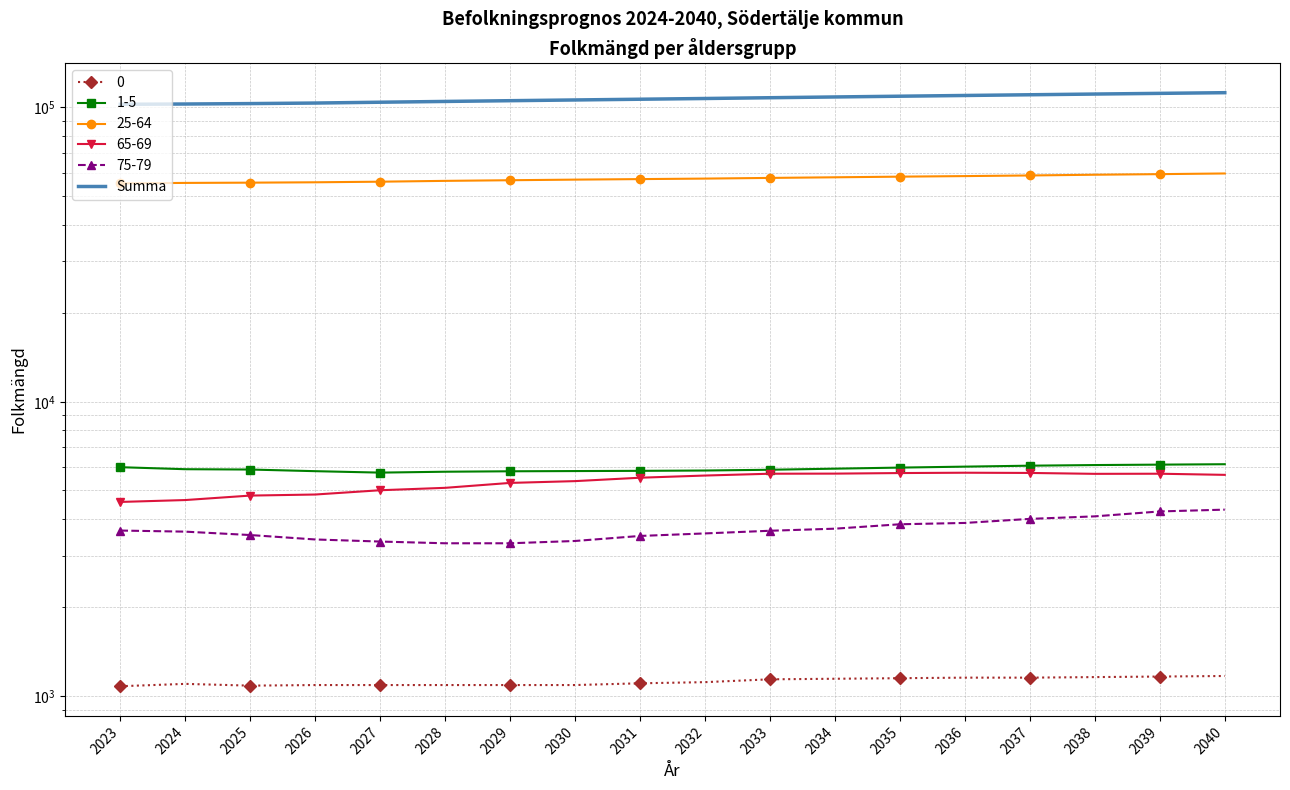

True or false: the data shows 189143 at 2037.

False